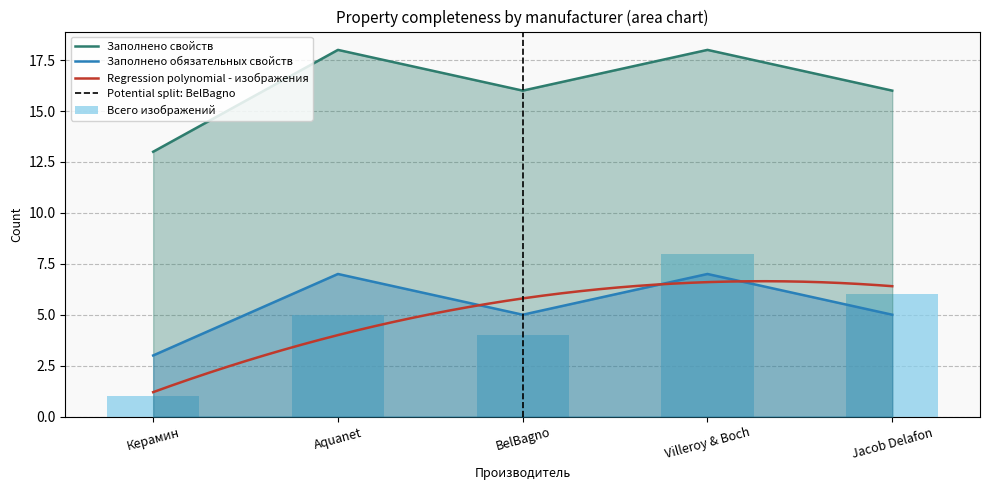

At which label does Заполнено свойств reach its minimum?

Керамин